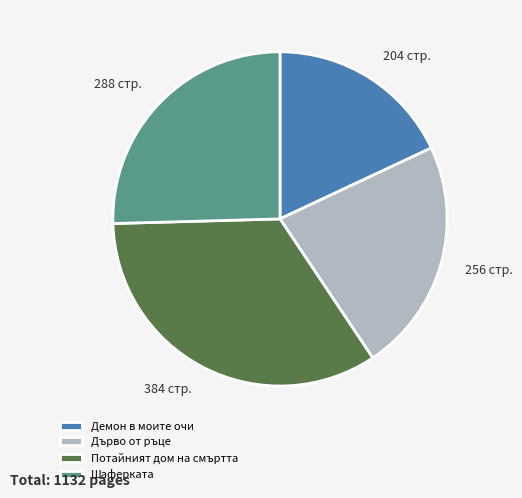

Combined, do Потайният дом на смъртта and Дърво от ръце account for over 50%?

Yes